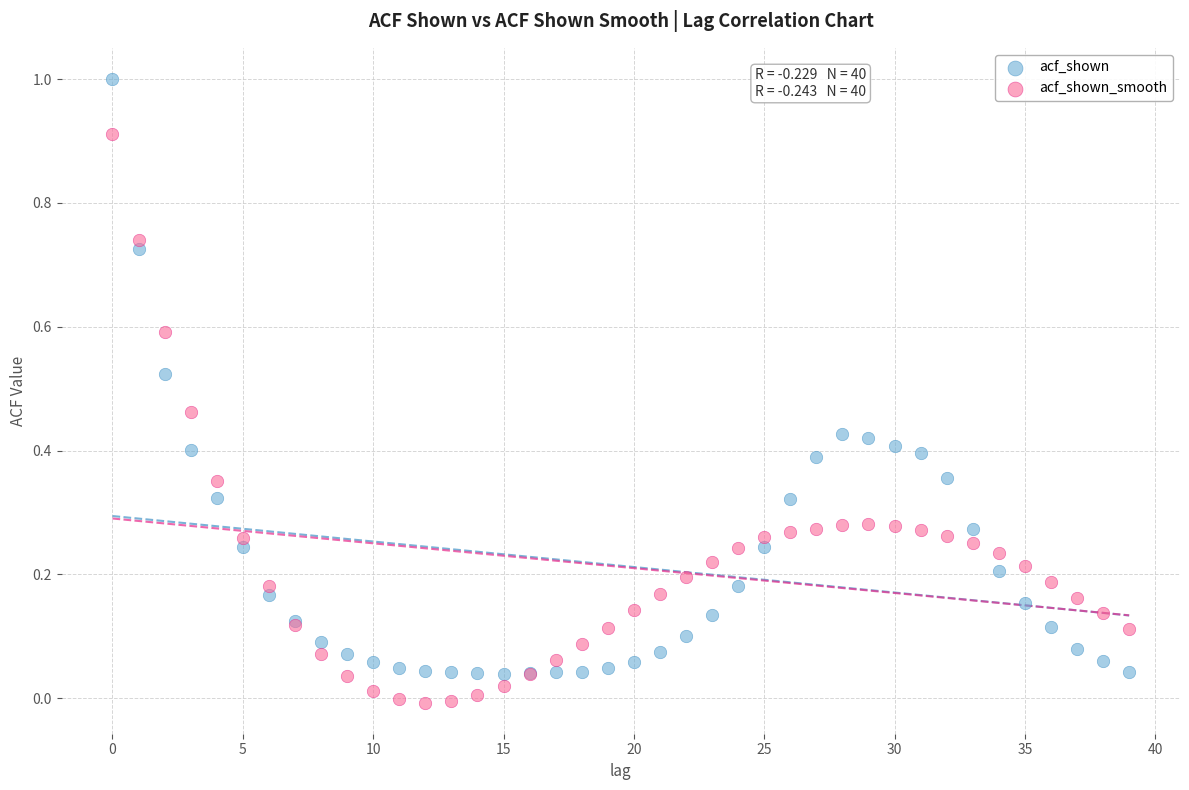

Which series contains the lowest Y value?

acf_shown_smooth